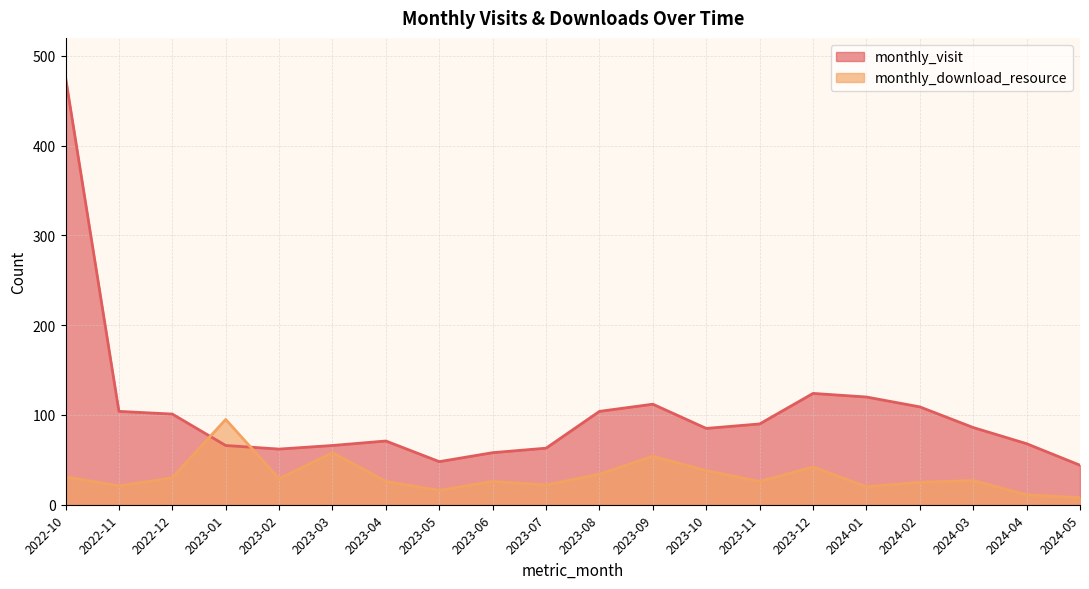

What is the value of the monthly_visit point at the 7th from the left?

71